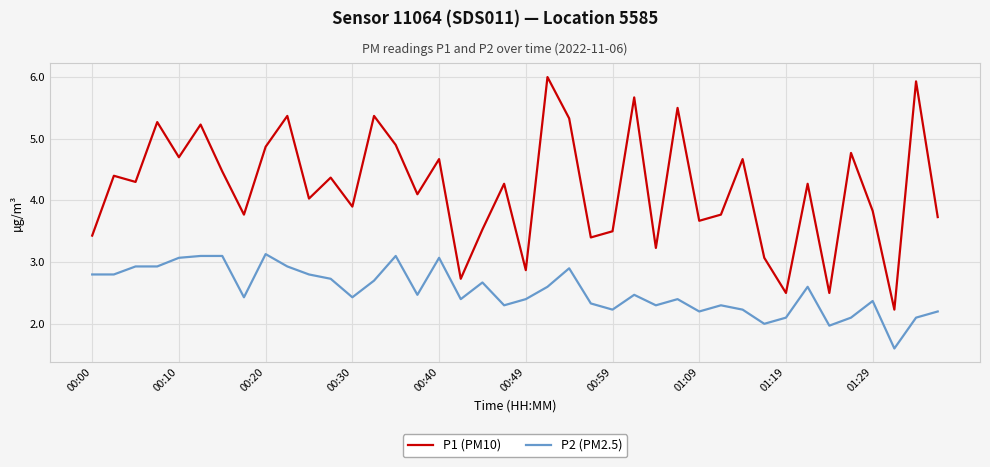

Reading right to left, extract all data points from this chart.

P1 (PM10): 3.7	5.9	2.2	3.8	4.8	2.5	4.3	2.5	3.1	4.7	3.8	3.7	5.5	3.2	5.7	3.5	3.4	5.3	6.0	2.9	4.3	3.5	2.7	4.7	4.1	4.9	5.4	3.9	4.4	4.0	5.4	4.9	3.8	4.5	5.2	4.7	5.3	4.3	4.4	3.4
P2 (PM2.5): 2.2	2.1	1.6	2.4	2.1	2.0	2.6	2.1	2.0	2.2	2.3	2.2	2.4	2.3	2.5	2.2	2.3	2.9	2.6	2.4	2.3	2.7	2.4	3.1	2.5	3.1	2.7	2.4	2.7	2.8	2.9	3.1	2.4	3.1	3.1	3.1	2.9	2.9	2.8	2.8